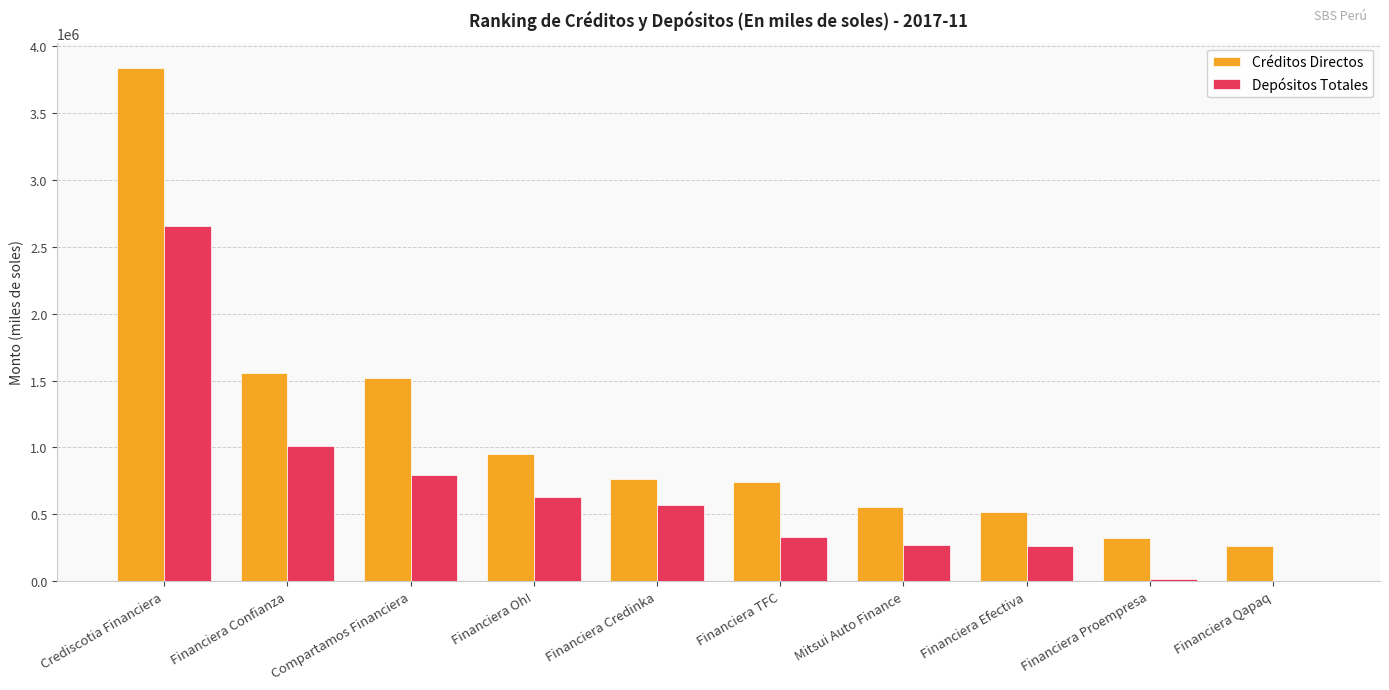

Is it true that Depósitos Totales equals 1536044.0 at Financiera Confianza?

False